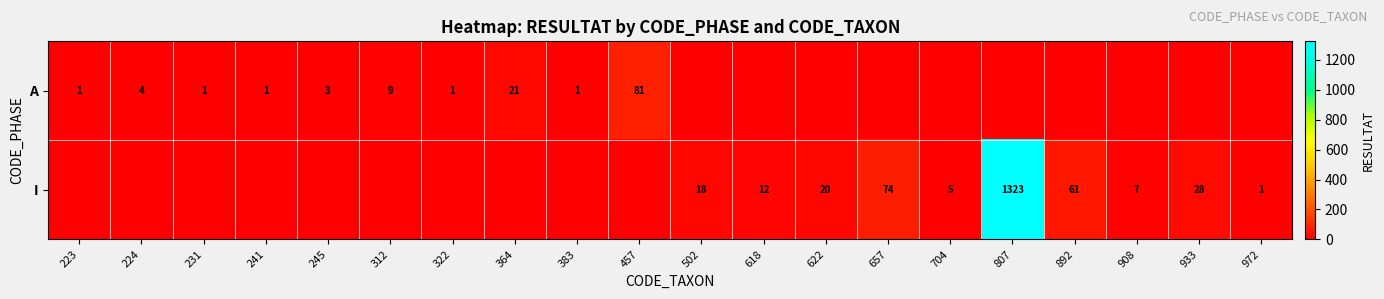

Is it true that I equals 2 at 704?

False